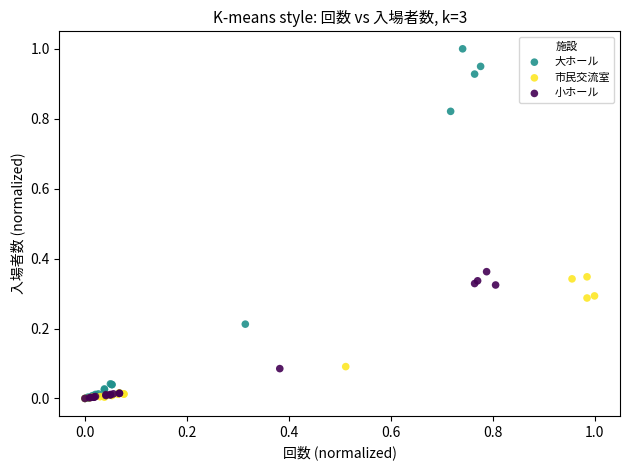

Which series has the largest Y range (max minus min)?

大ホール